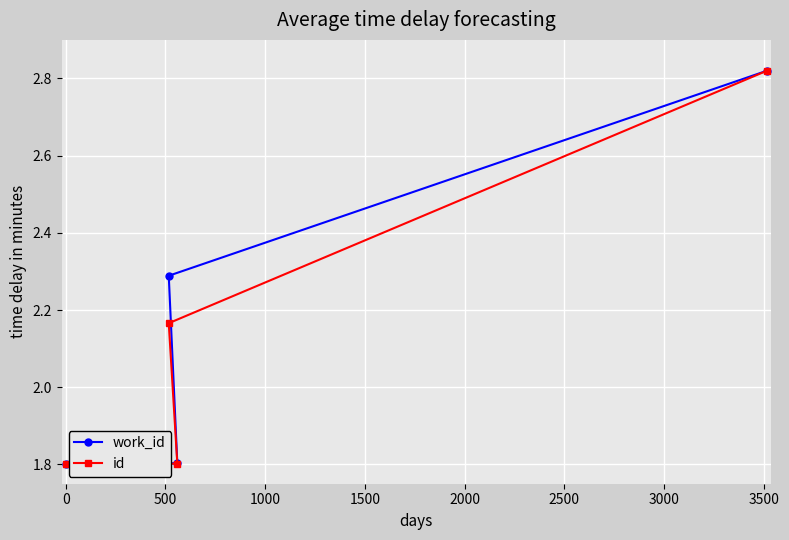

What is the value of the work_id point at the 2nd from the left?

2.3